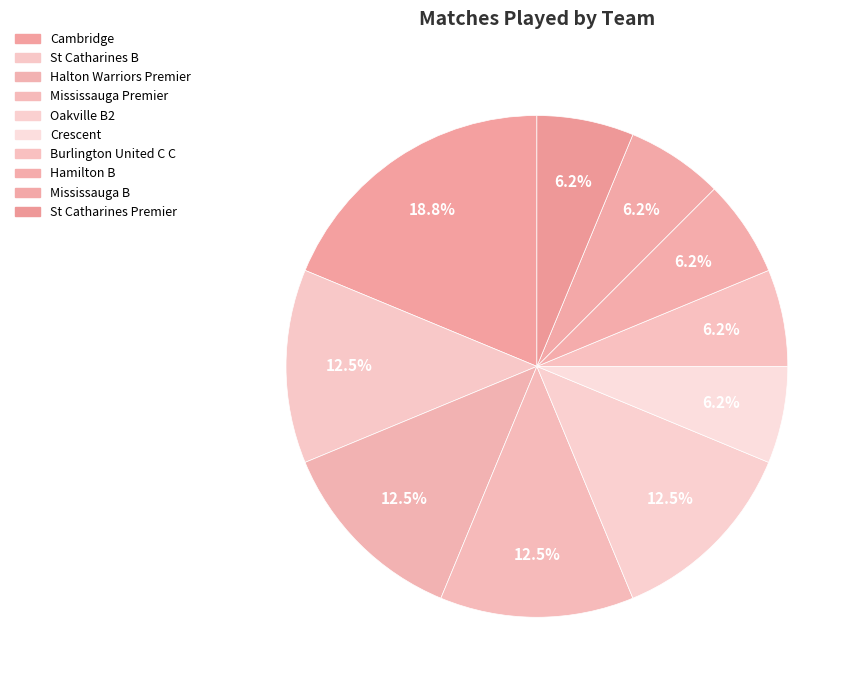

Is it true that Burlington United C C is 1% of the pie?

False